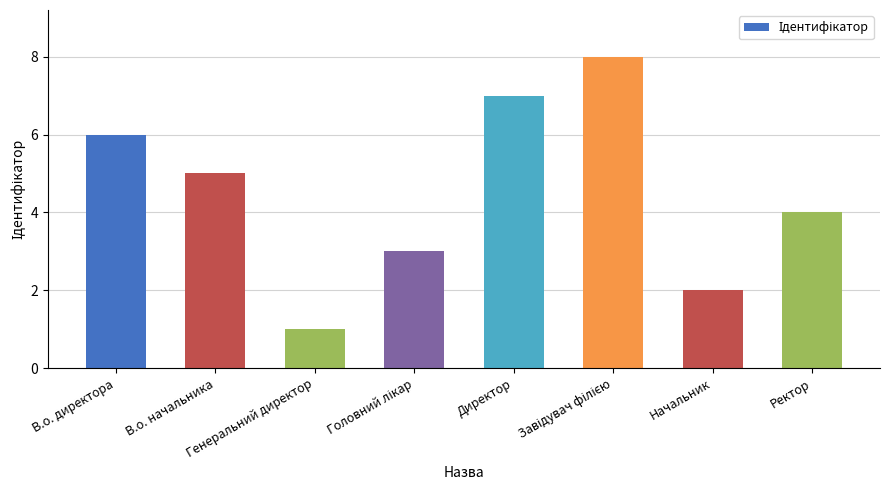

Reading left to right, extract all data points from this chart.

6	5	1	3	7	8	2	4